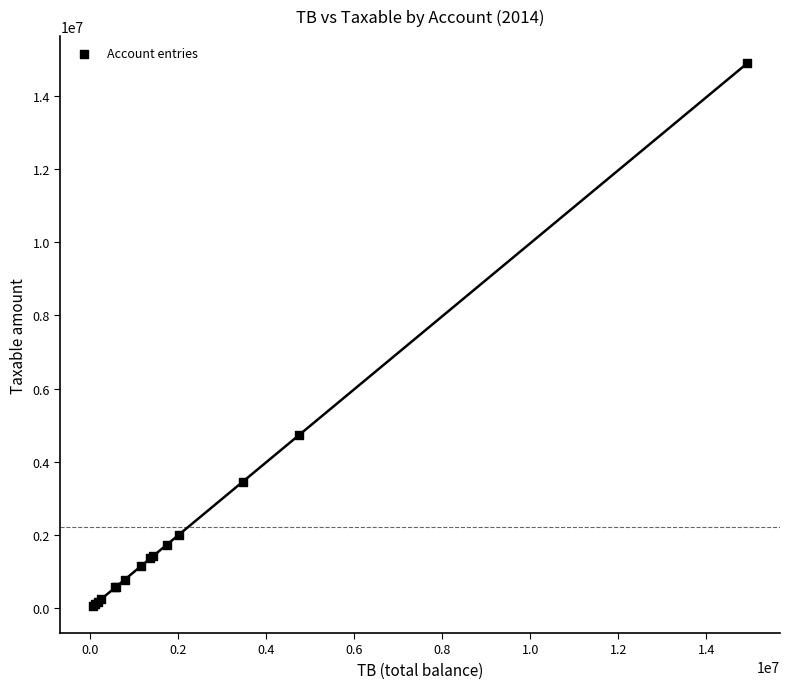

What Y value in the scatter plot is closest to 7474836?

4731146.9